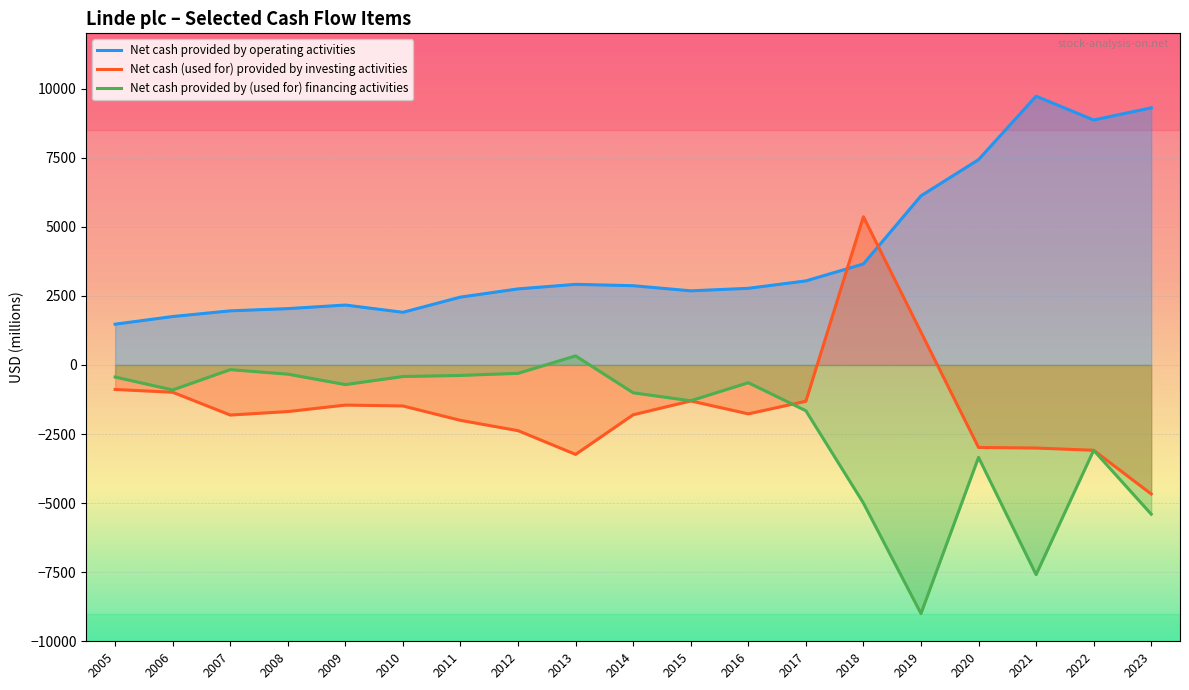

What is the difference between the maximum and minimum values in the Net cash (used for) provided by investing activities series?

10033